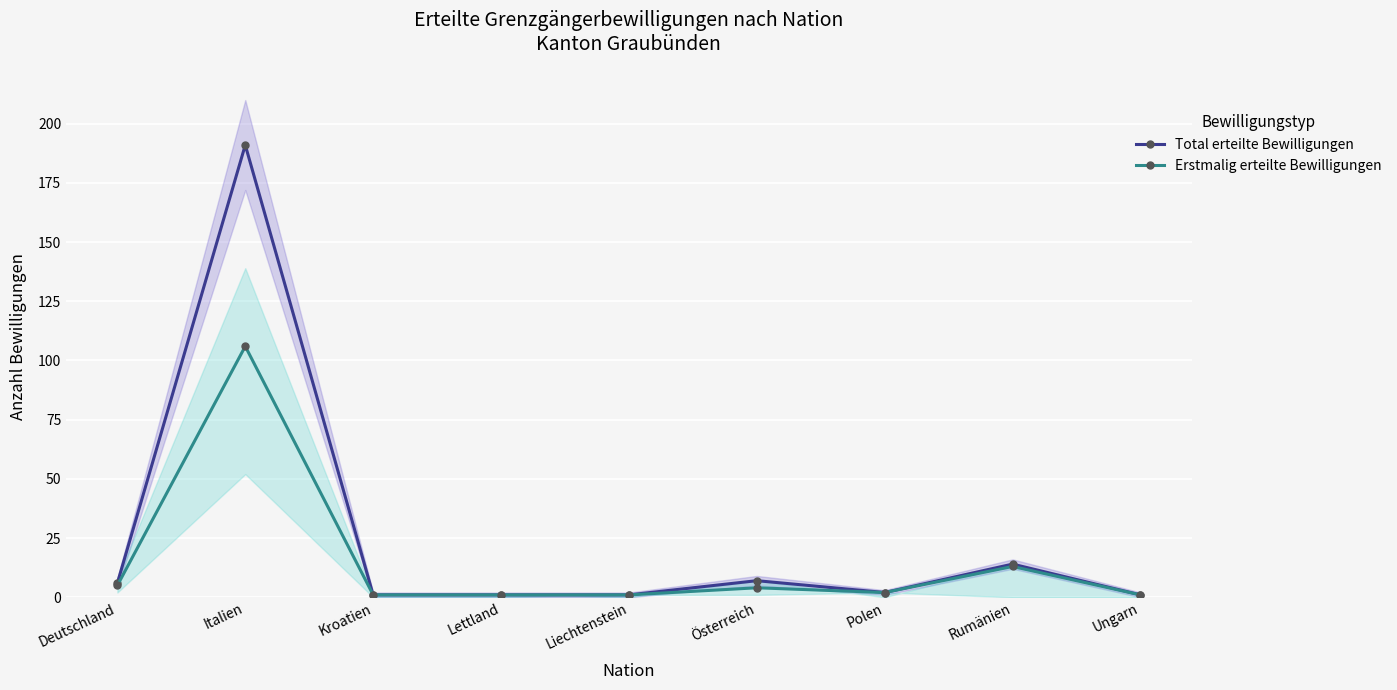

Reading left to right, extract all data points from this chart.

Total erteilte Bewilligungen: Deutschland=6	Italien=191	Kroatien=1	Lettland=1	Liechtenstein=1	Österreich=7	Polen=2	Rumänien=14	Ungarn=1
Erstmalig erteilte Bewilligungen: Deutschland=5	Italien=106	Kroatien=1	Lettland=1	Liechtenstein=1	Österreich=4	Polen=2	Rumänien=13	Ungarn=1